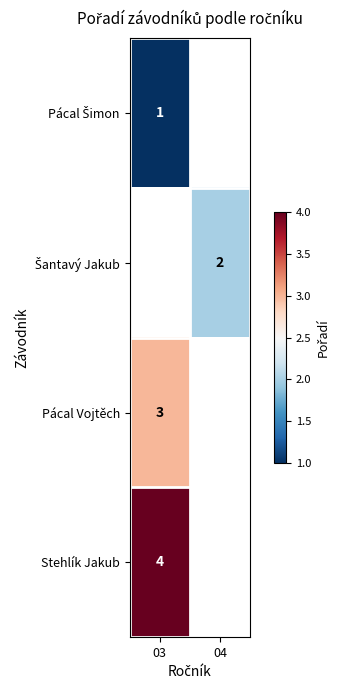

True or false: Stehlík Jakub has a value of 7.0 at 03.

False